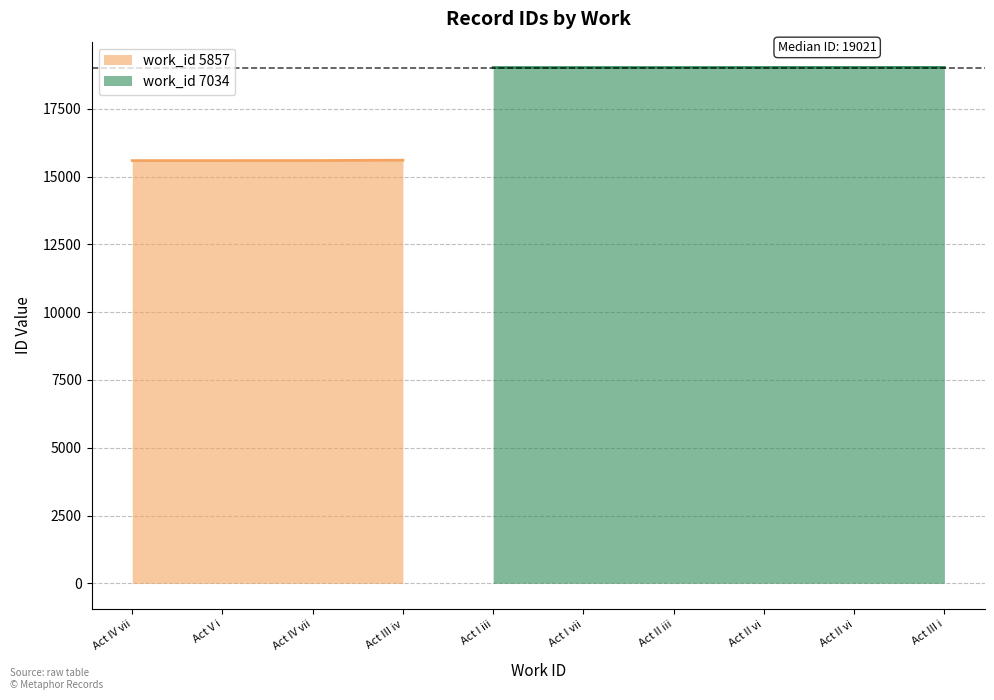

Reading left to right, transcribe all the data shown in this chart.

15590	15591	15592	15606	19021	19022	19023	19024	19025	19026